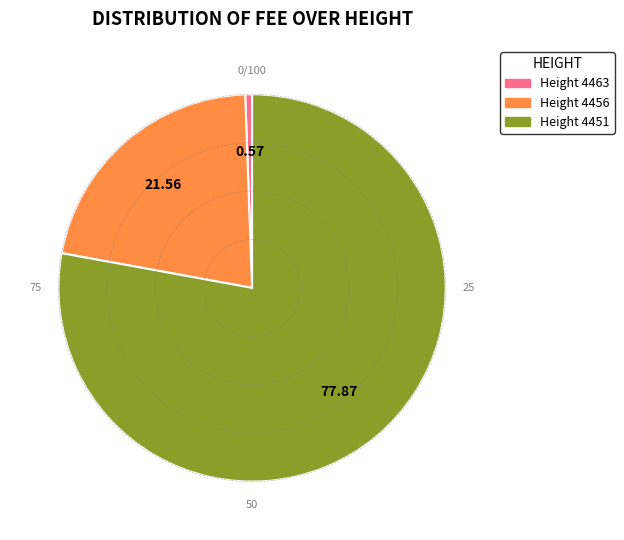

What is the smallest slice in the pie chart?

Height 4463